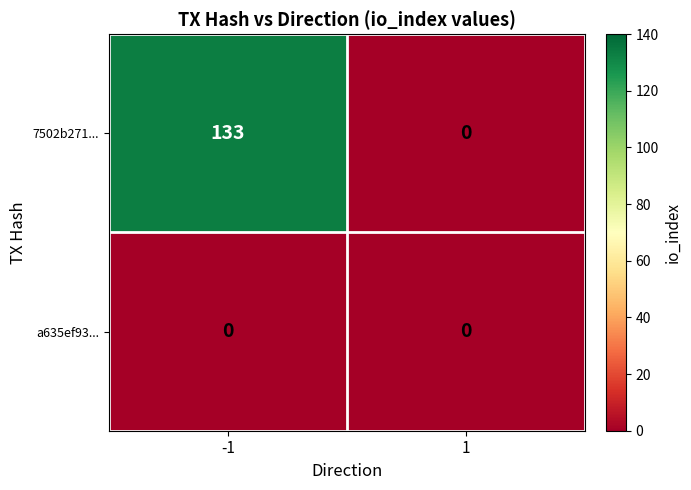

How many series are shown in this chart?

2